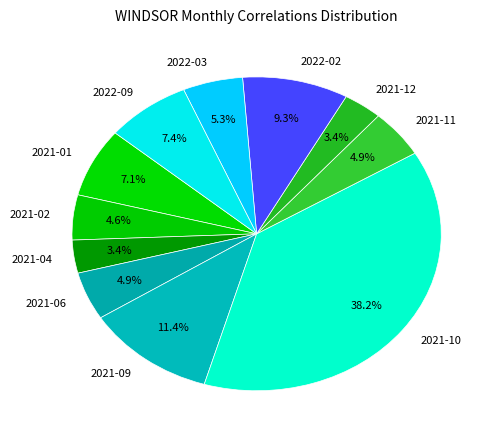

Approximately how many times larger is the value at 2021-10 compared to 2021-12?

11.2